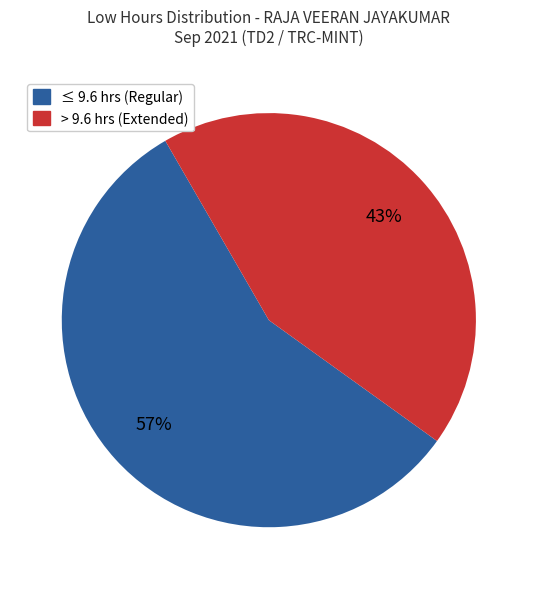

To the nearest percent, what is the average slice percentage?

50%